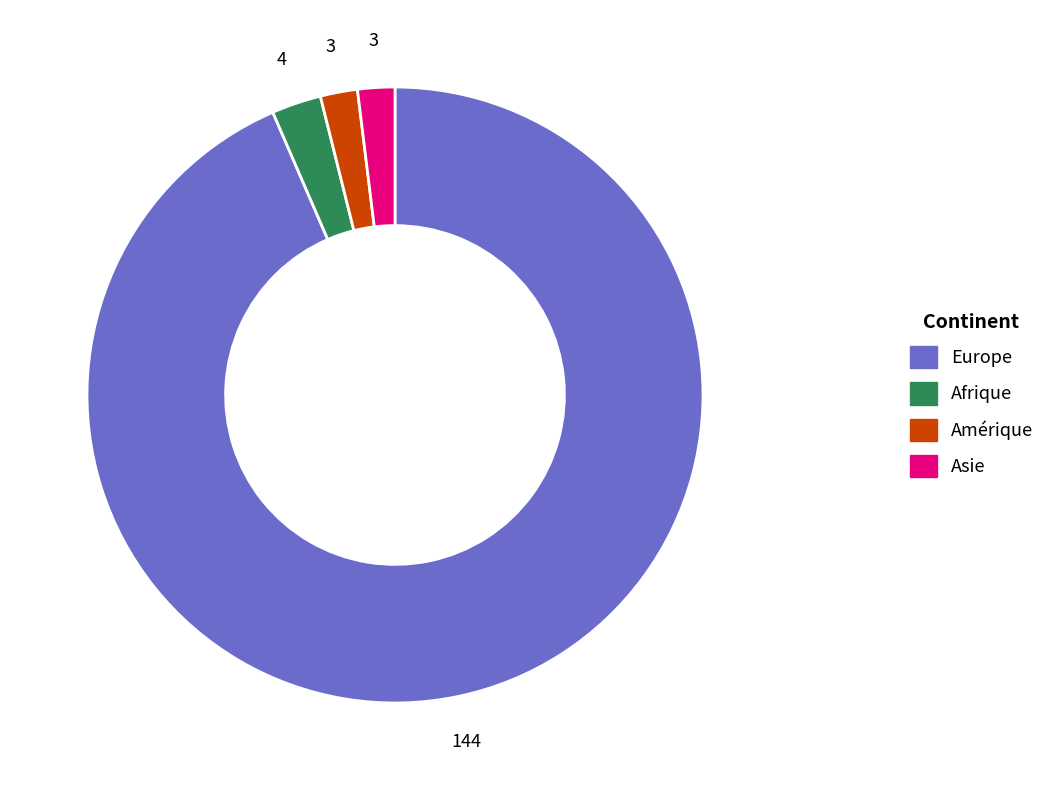

Is there any slice that represents more than half of the pie?

Yes